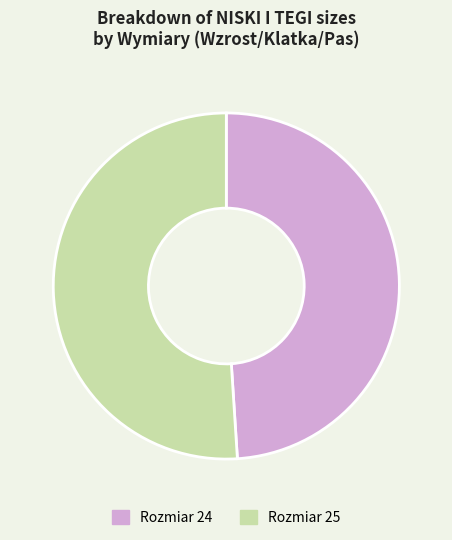

Combined, do Rozmiar 24 and Rozmiar 25 account for over 50%?

Yes